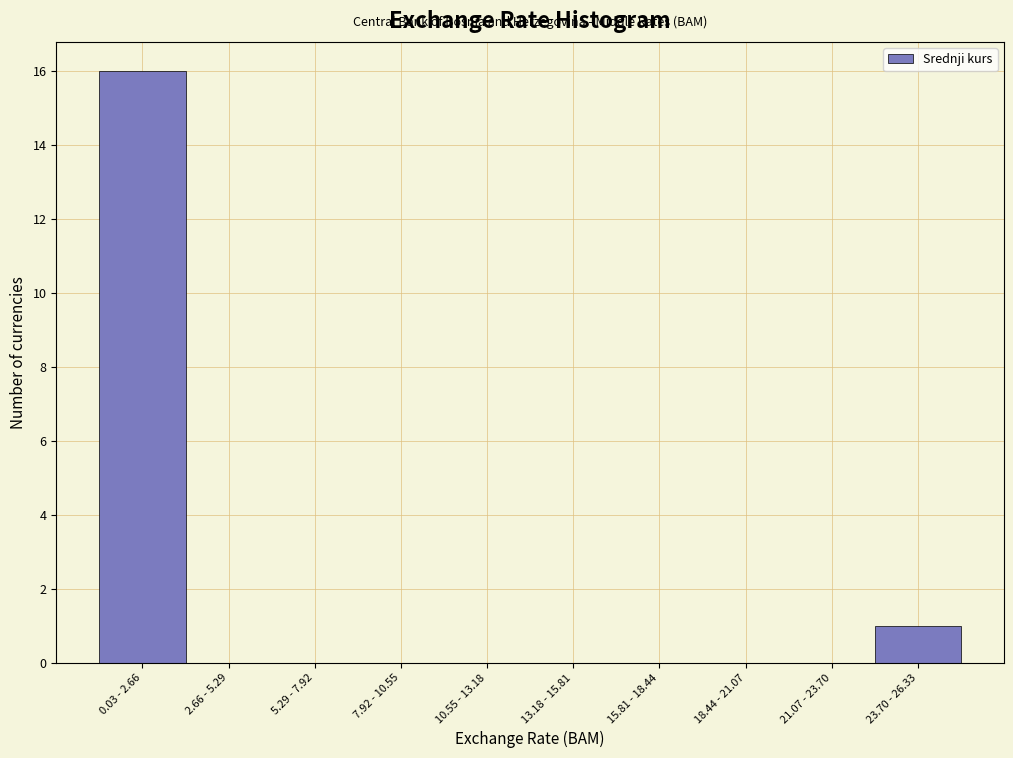

Reading left to right, transcribe all the data shown in this chart.

0.03 - 2.66=16	2.66 - 5.29=0	5.29 - 7.92=0	7.92 - 10.55=0	10.55 - 13.18=0	13.18 - 15.81=0	15.81 - 18.44=0	18.44 - 21.07=0	21.07 - 23.70=0	23.70 - 26.33=1